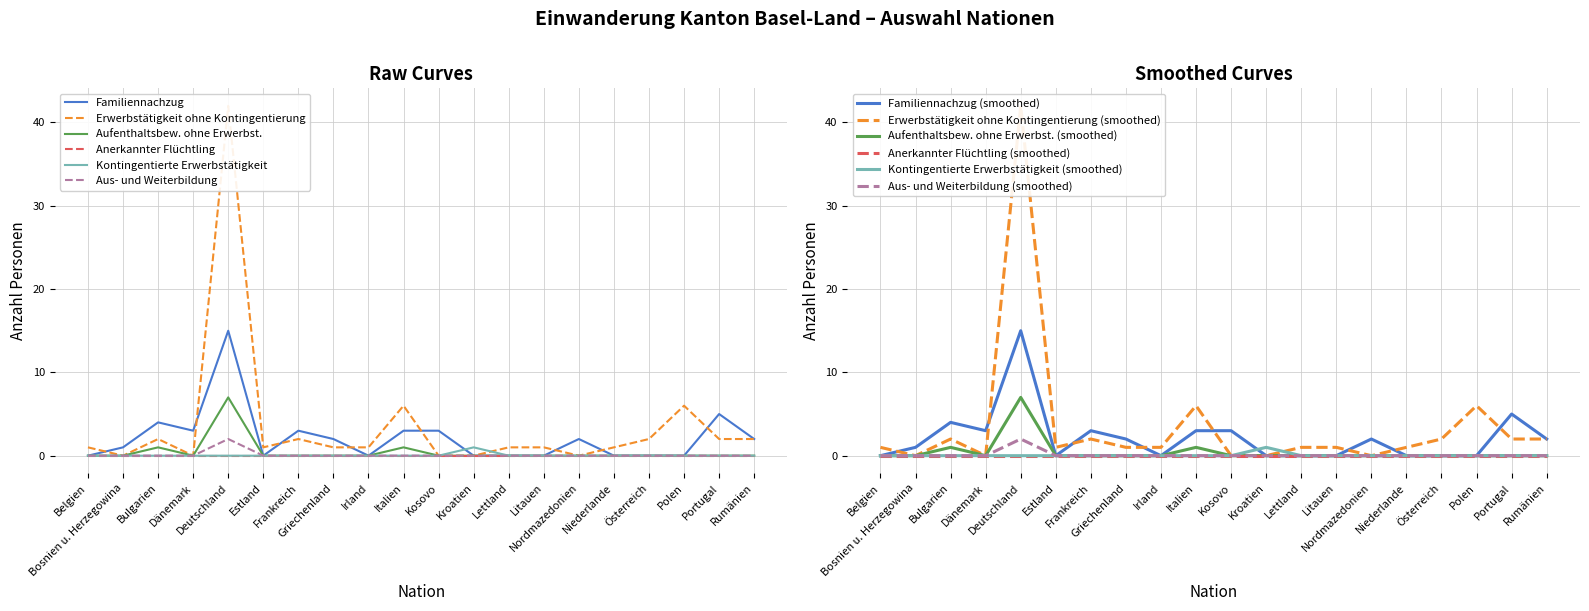

True or false: Aus- und Weiterbildung and Erwerbstätigkeit ohne Kontingentierung cross at least once.

False